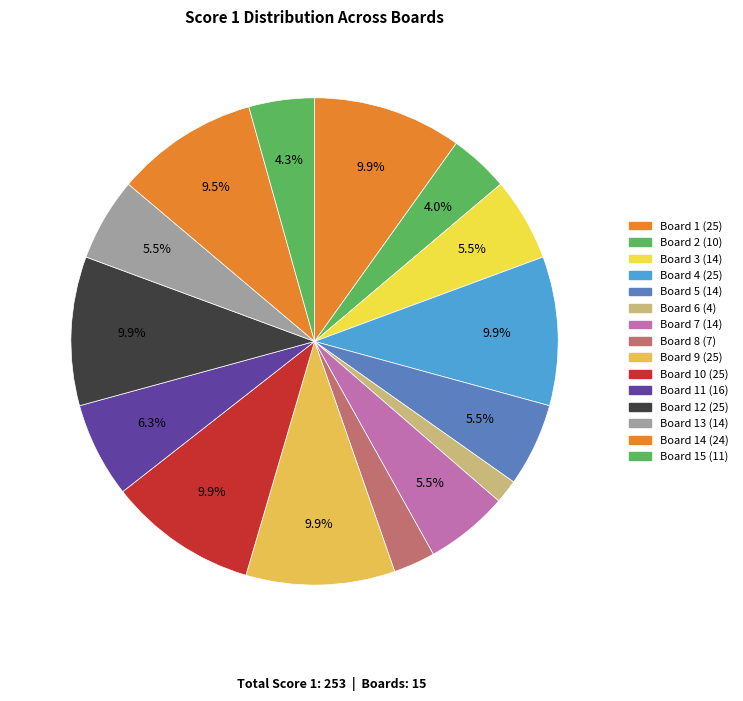

How many slices are in this pie chart?

15